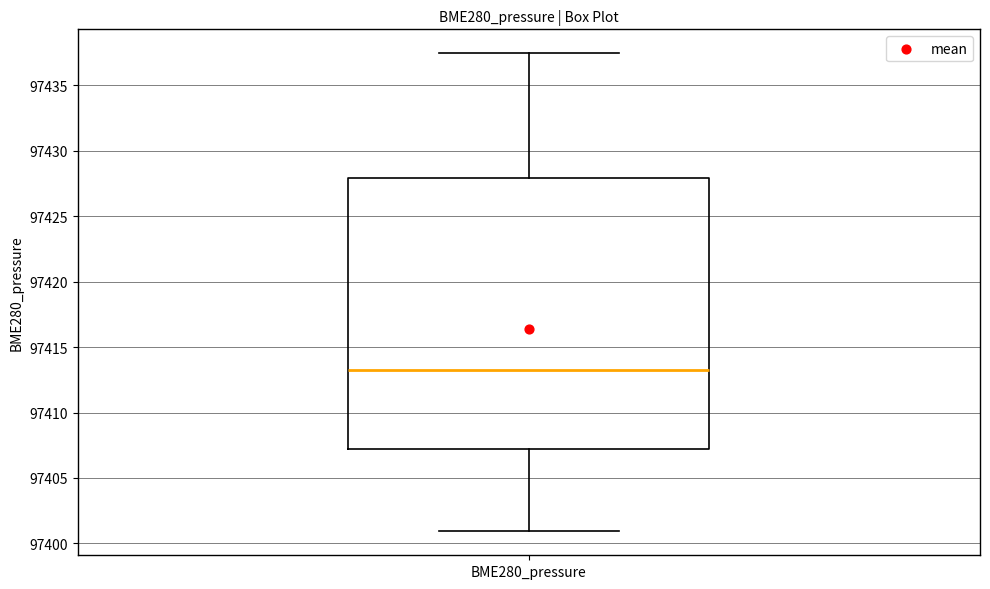

Where does the upper whisker of the box for BME280_pressure end on the y-axis? The values are not printed on the chart, so give them approximately, as read against the axis.

97437.5